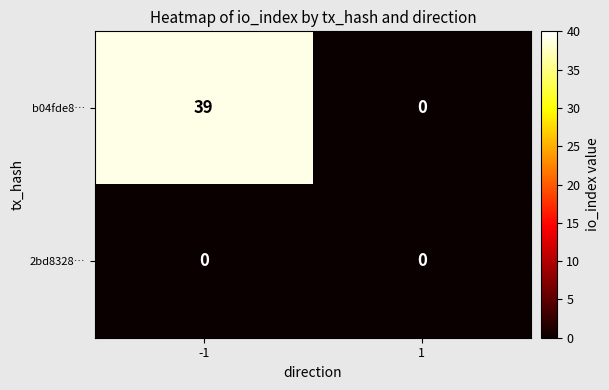

Reading right to left, list all the values displayed in this chart.

b04fde8…: 1=0	-1=39
2bd8328…: 1=0	-1=0